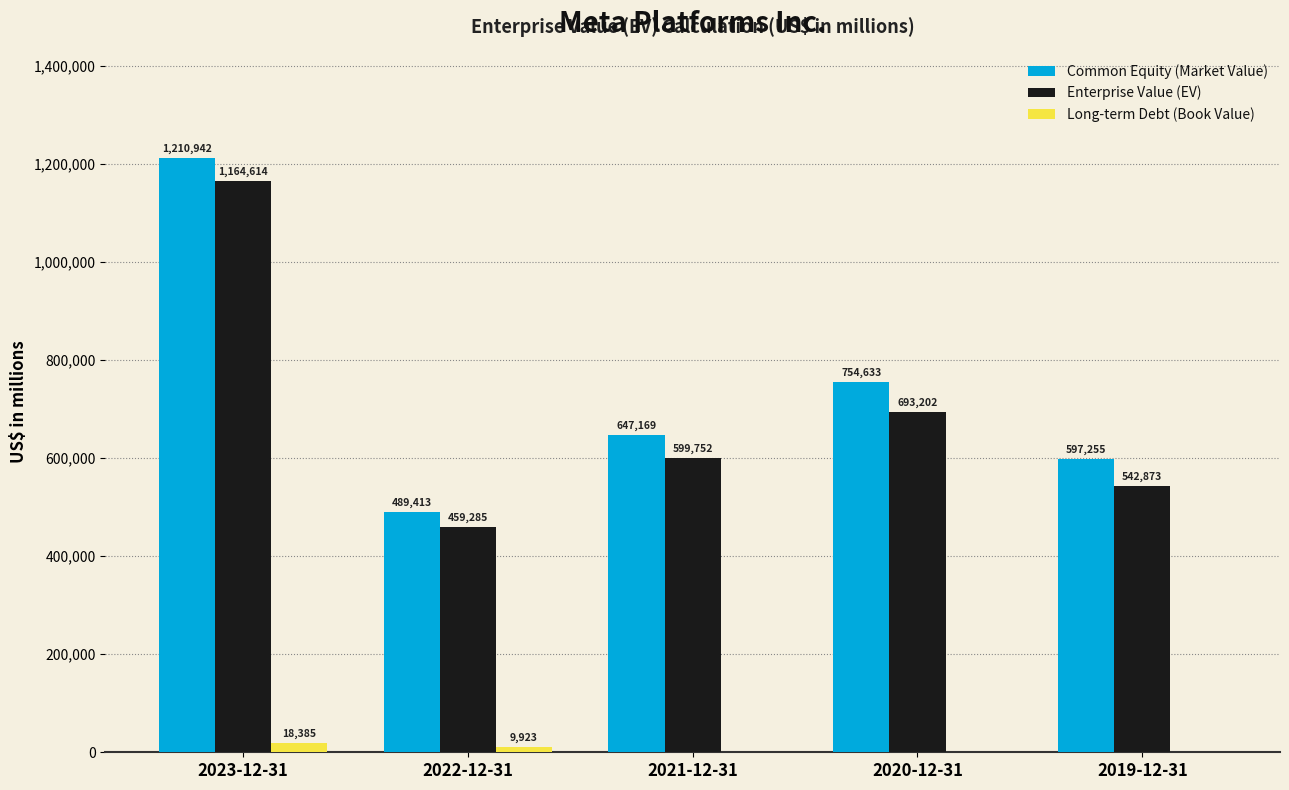

Is it true that Common Equity (Market Value) equals 1953409 at 2023-12-31?

False